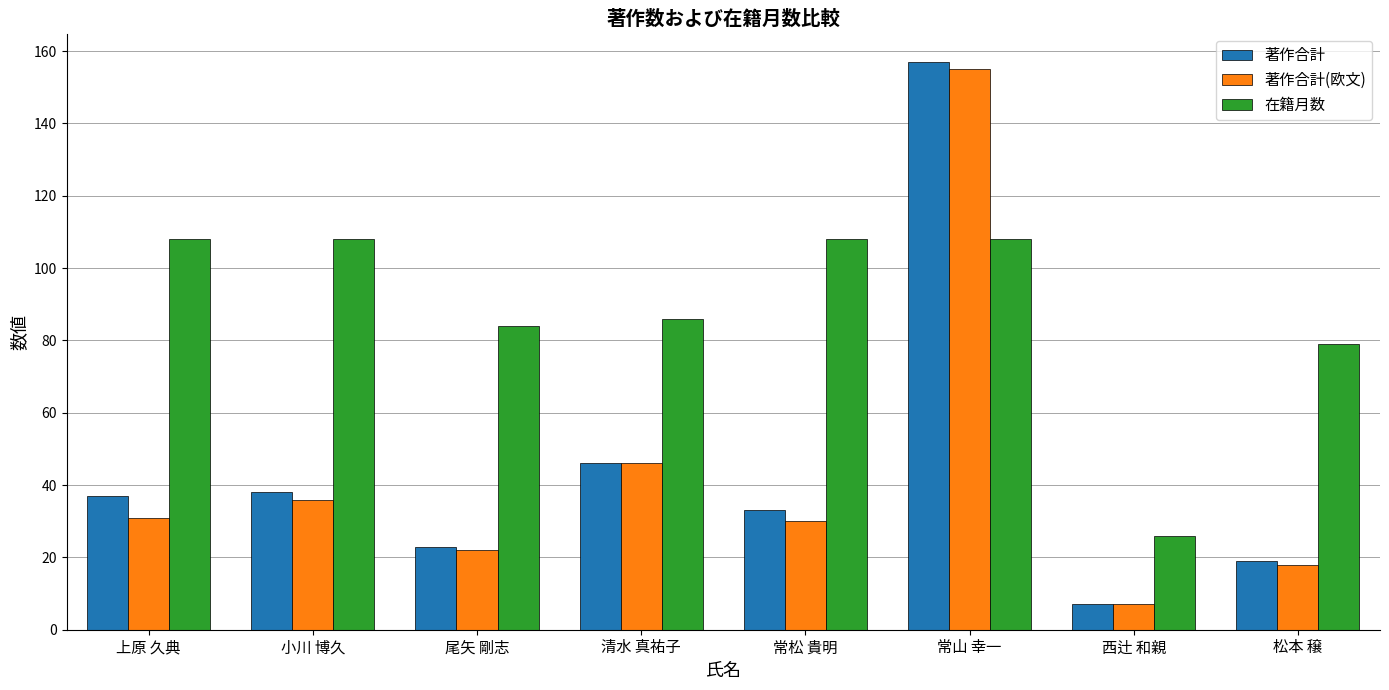

Which category has the lowest value in the 著作合計 series?

西辻 和親